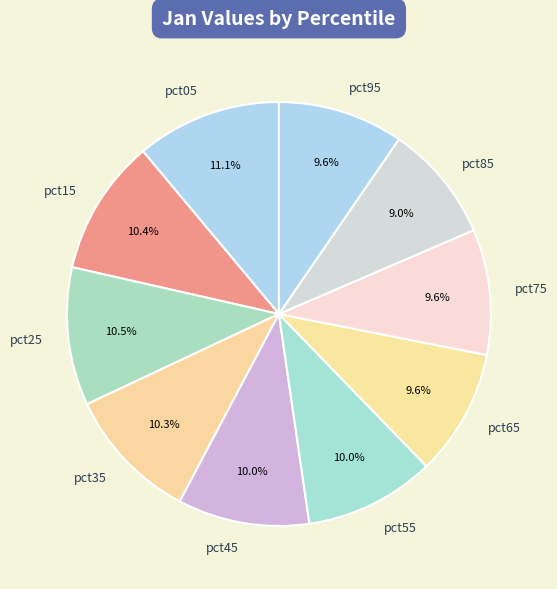

Is it true that pct05 is 16% of the pie?

False